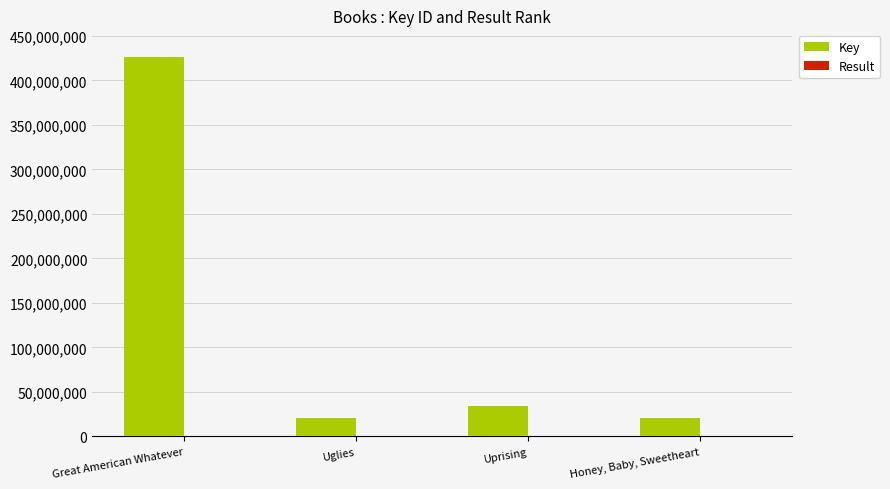

What is the highest value of the Key series?

425853801